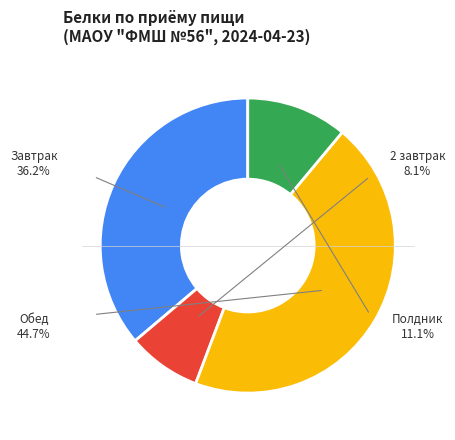

To the nearest percent, what is the combined percentage of Обед and 2 завтрак?

53%